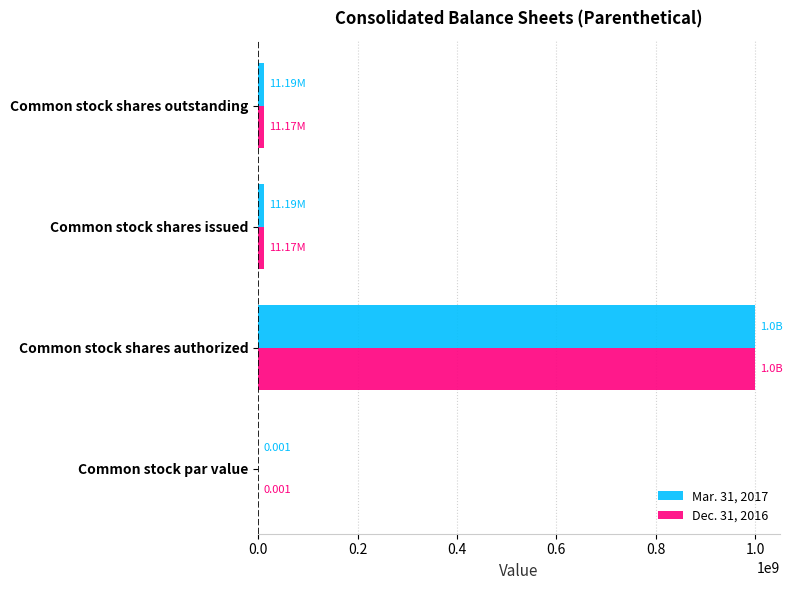

At which category does the chart reach its peak across all series?

Common stock shares authorized